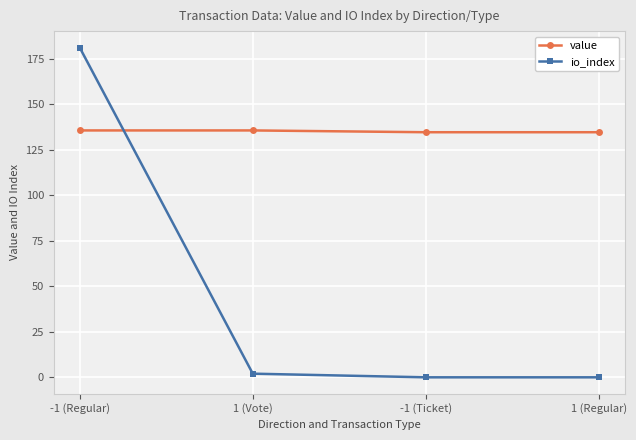

What are all the series names shown in the legend?

value, io_index